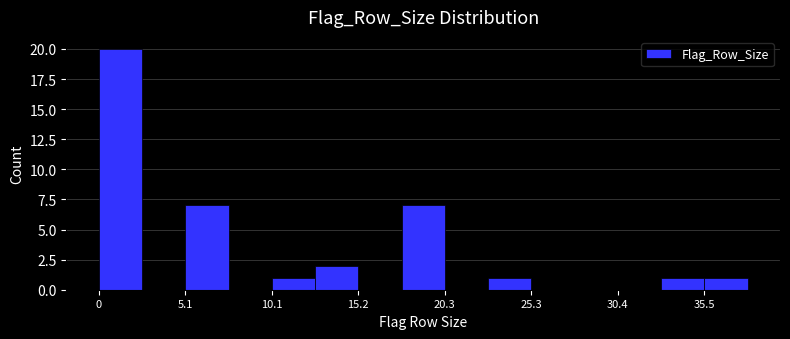

Around what value on the x-axis is the tallest bar? Give the approximate position of its centre, as read against the axis.

1